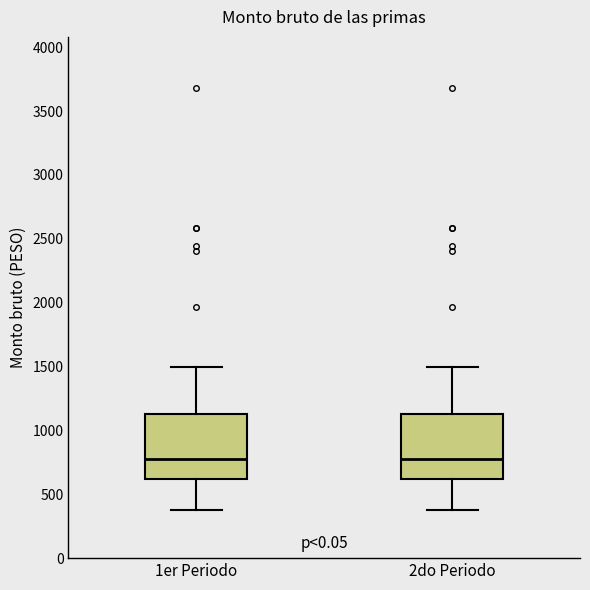

Reading left to right, read every box against the y-axis: the position of its median line, the range the box covers, and the ends of its whiskers. The values are not printed on the chart, so give them approximately, as read against the axis.

1er Periodo: median 800, box 600 to 1150, whiskers 400 to 1500
2do Periodo: median 800, box 600 to 1150, whiskers 400 to 1500